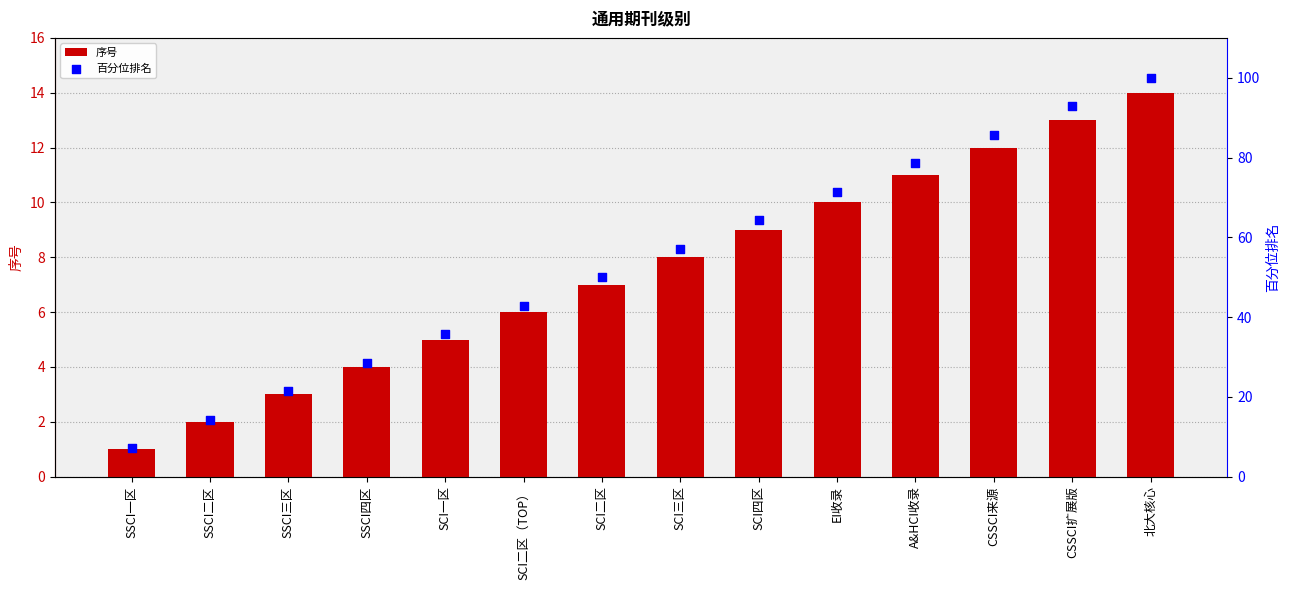

At how many categories does at least one series exceed 63?

6